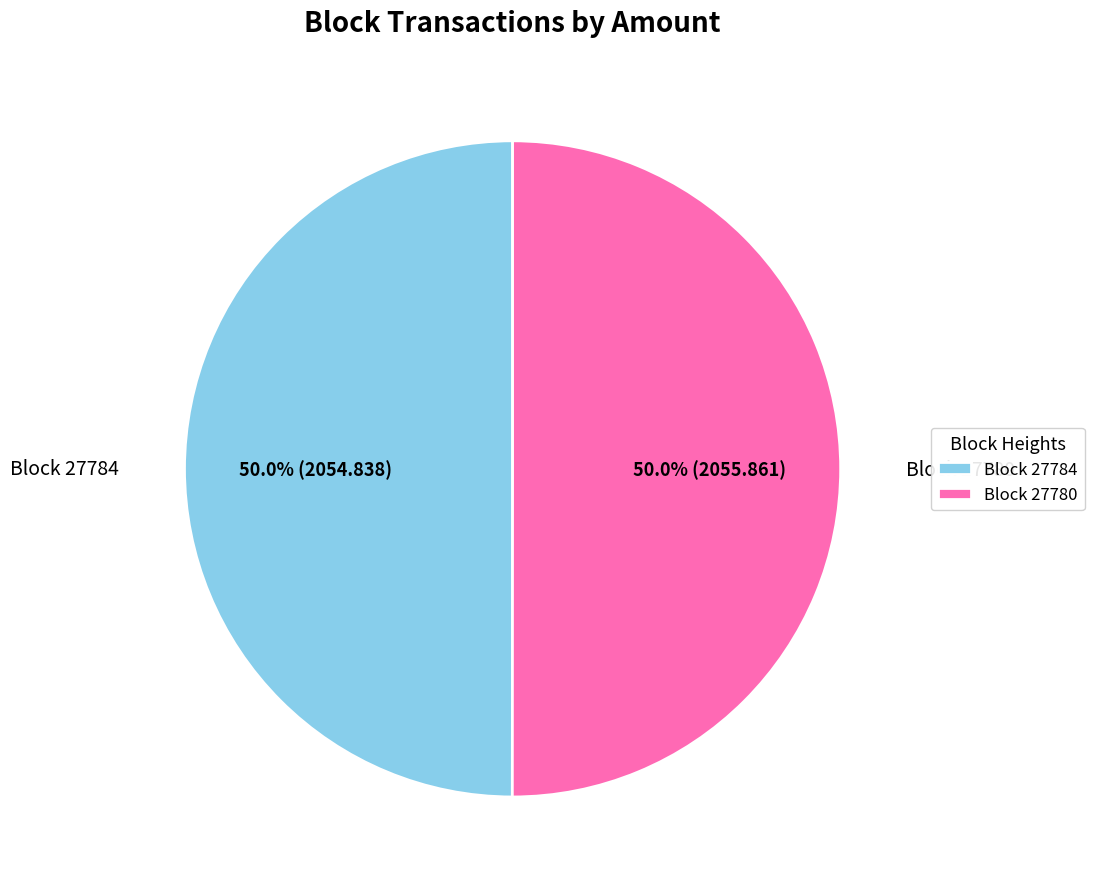

How many segments does this pie chart have?

2